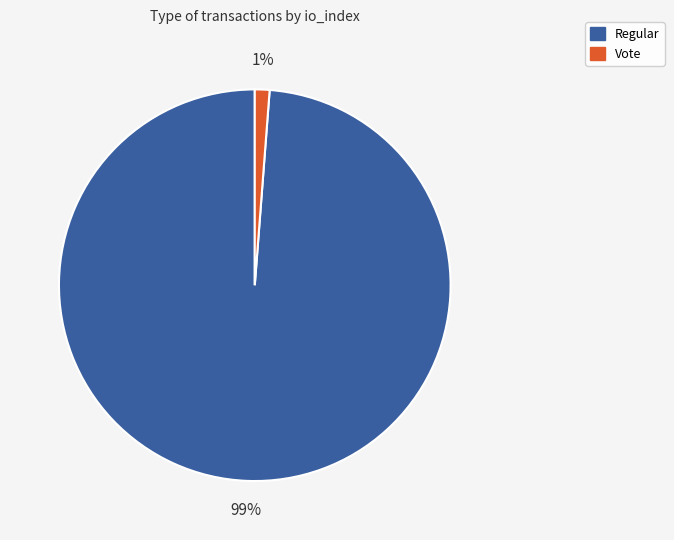

To the nearest percent, what percentage of the pie is Regular?

99%